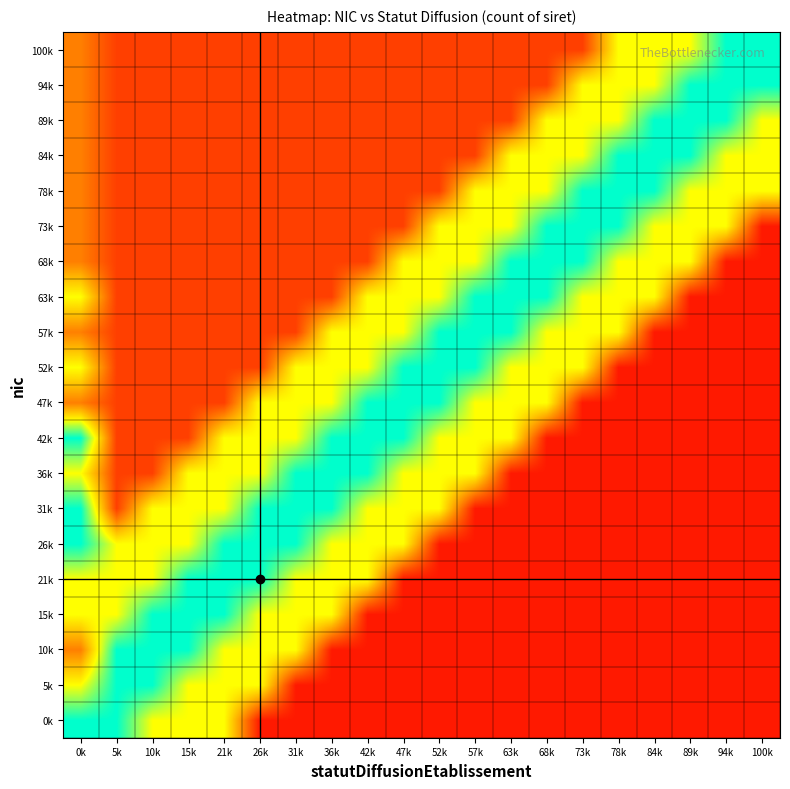

What is the smallest value displayed?

0.2